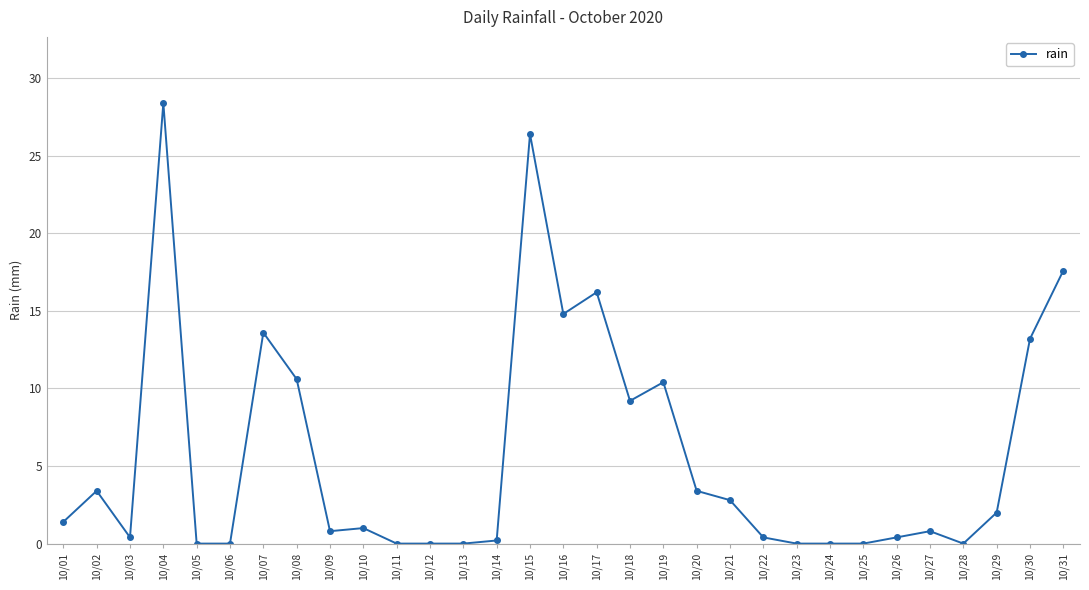

What is the sum of the values at 10/08 and 10/18?

19.8